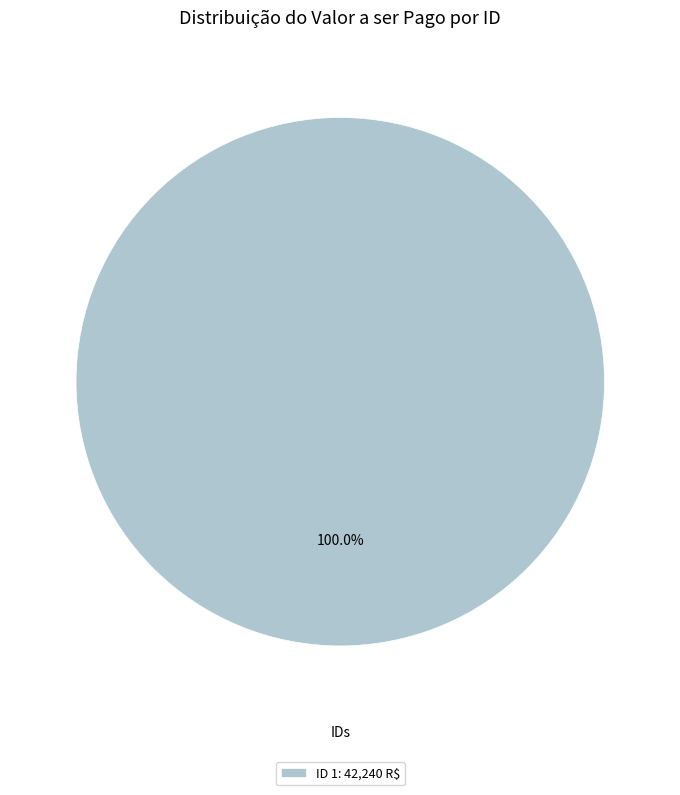

Rank the categories by value from lowest to highest.

ID 1: 42,240 R$